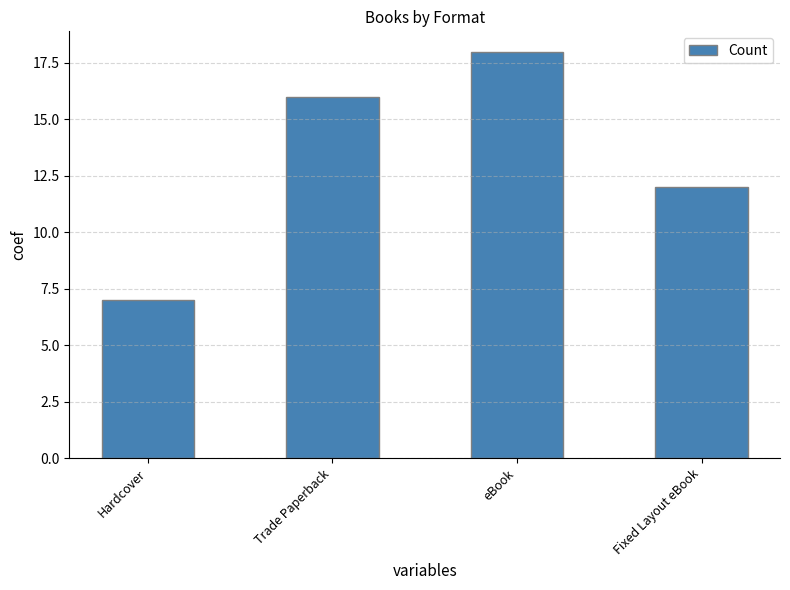

List the labels in order of value, smallest first.

Hardcover, Fixed Layout eBook, Trade Paperback, eBook